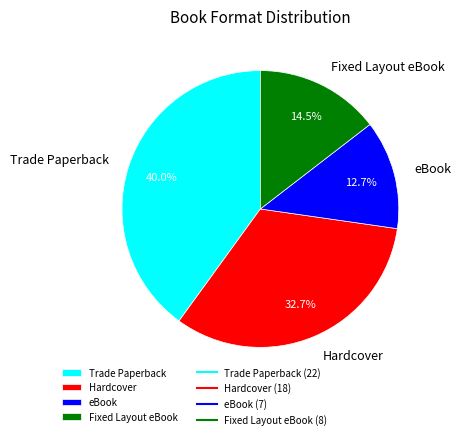

Is the sum of Fixed Layout eBook and Hardcover greater than half?

No